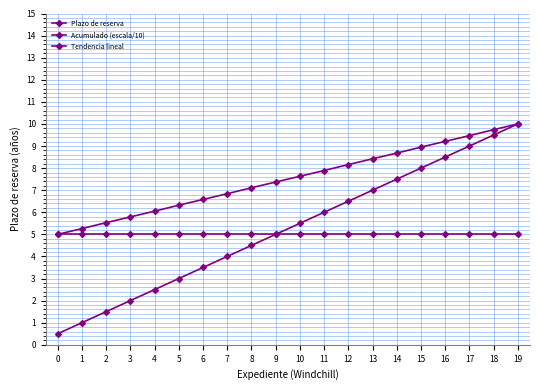

List the series in order of their peak value, lowest first.

Plazo de reserva, Acumulado (escala/10), Tendencia lineal